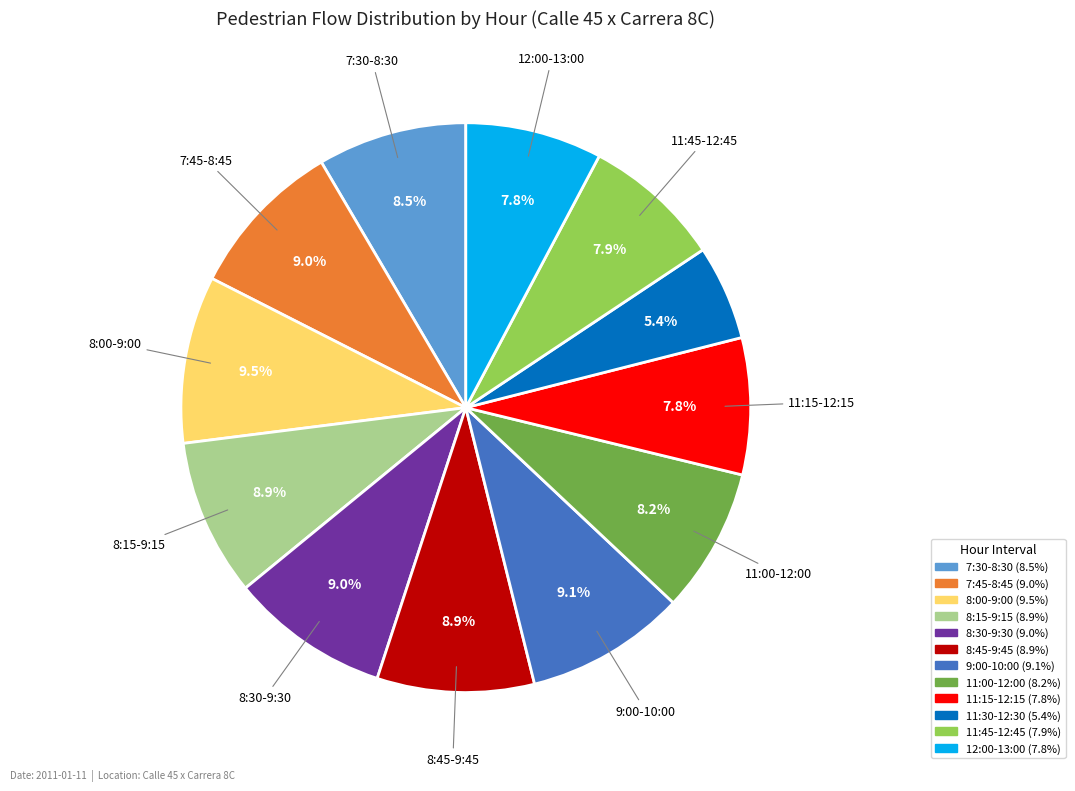

Is it true that 11:45-12:45 is 1% of the pie?

False